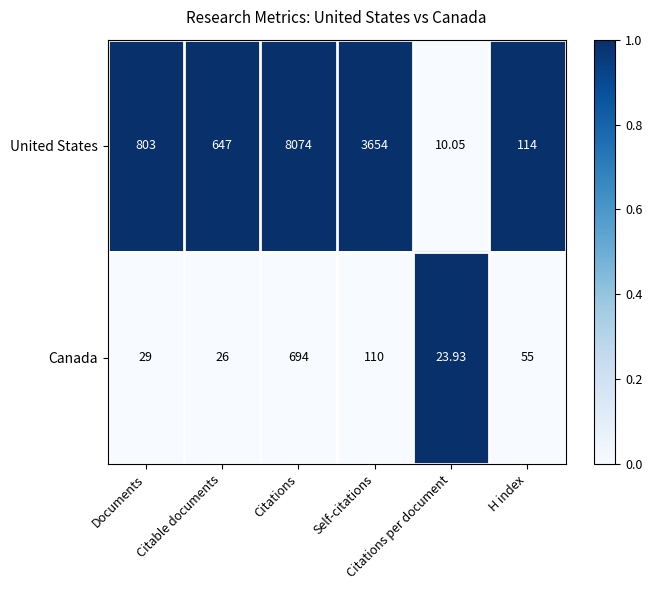

Which series has the largest total across all categories?

United States